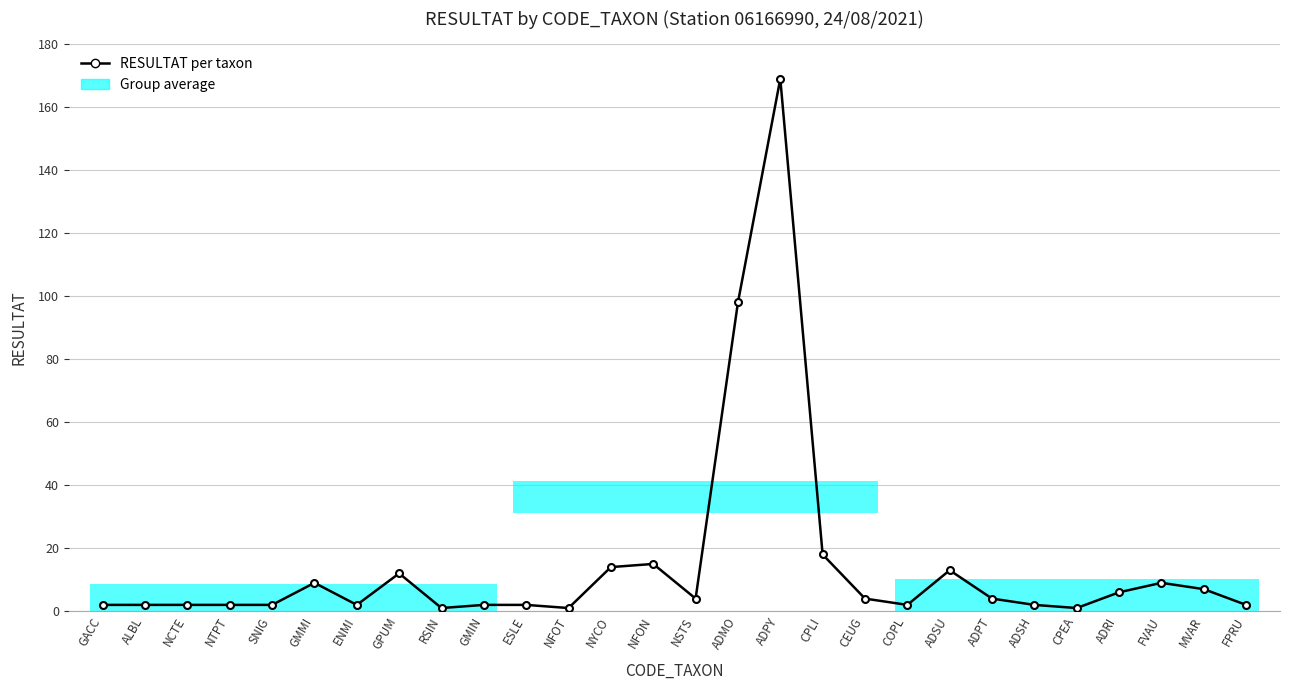

At which category does the data reach its first local peak?

GMMI